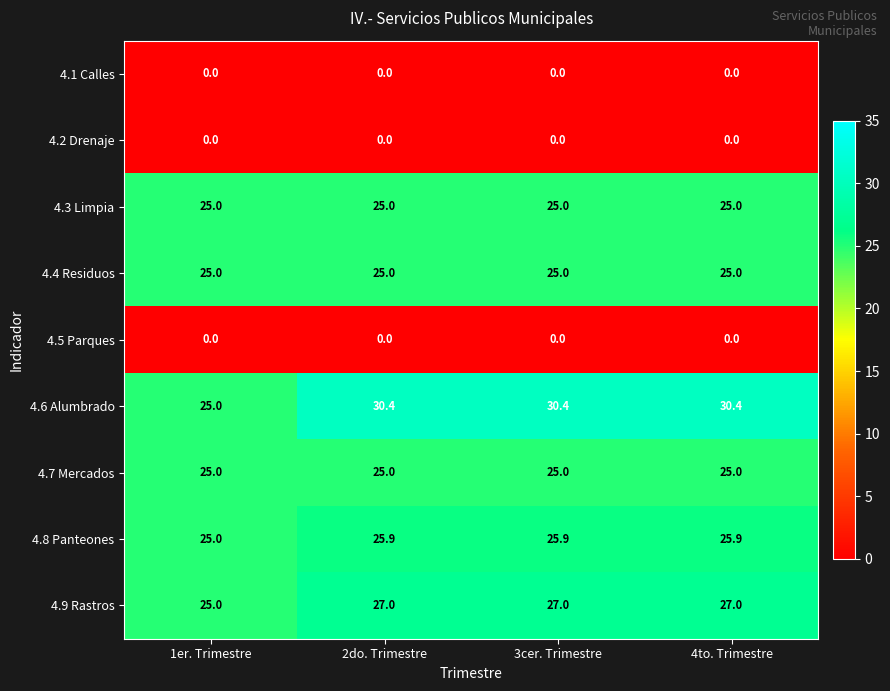

How many data points does each series have?

4